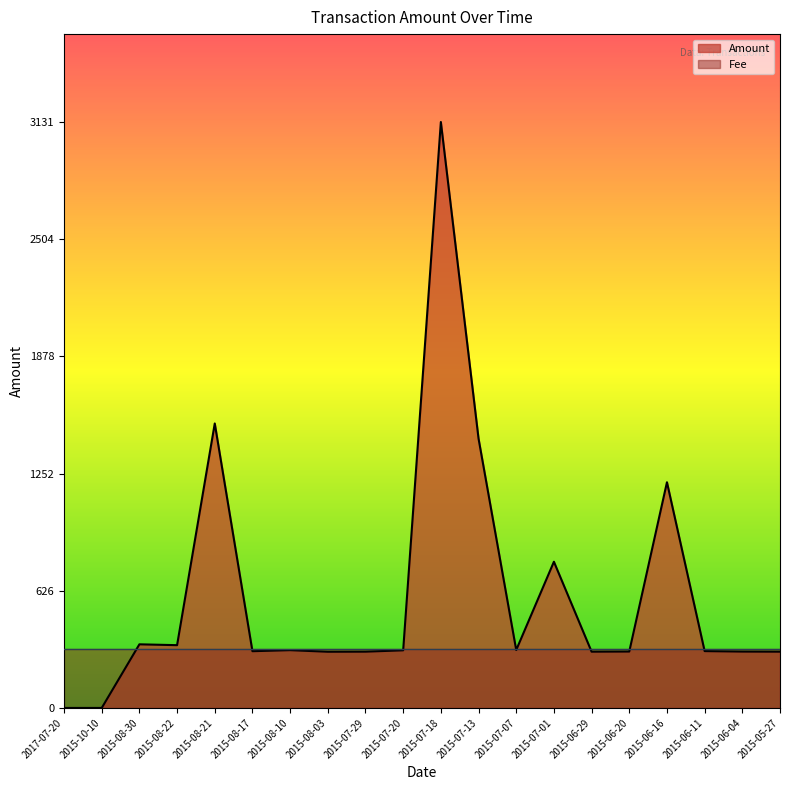

How many data points does each series have?

20